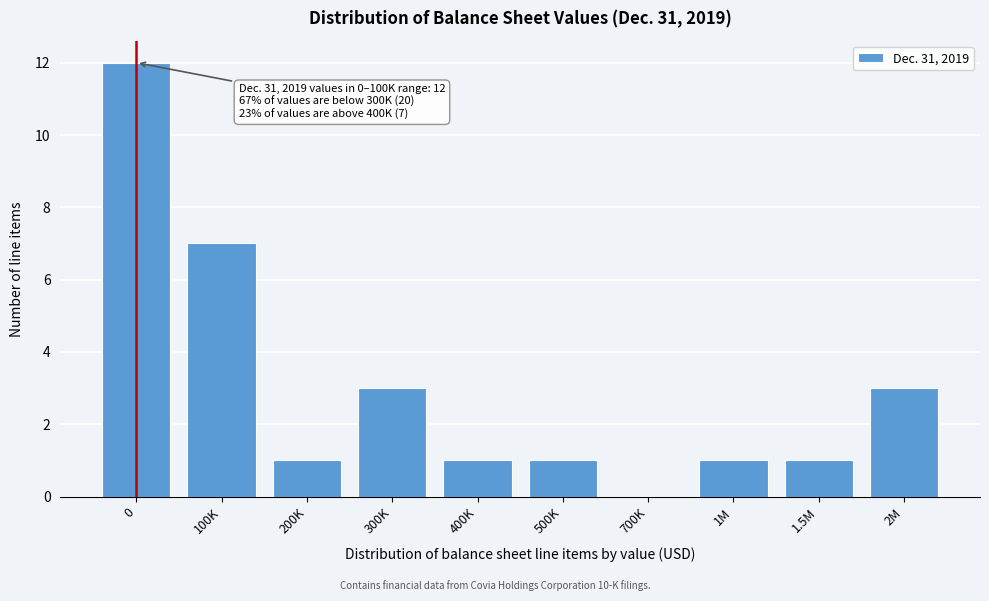

Reading left to right, what are all the values shown in this chart?

0=12	100K=7	200K=1	300K=3	400K=1	500K=1	700K=0	1M=1	1.5M=1	2M=3